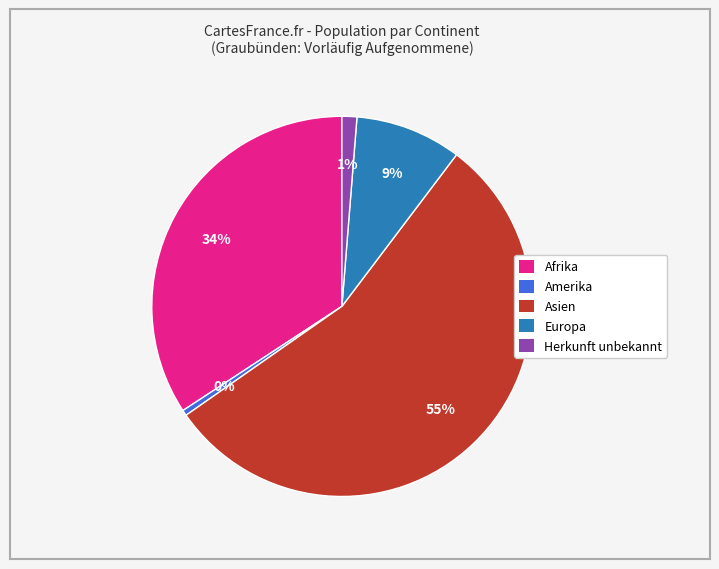

Which category accounts for the majority?

Asien